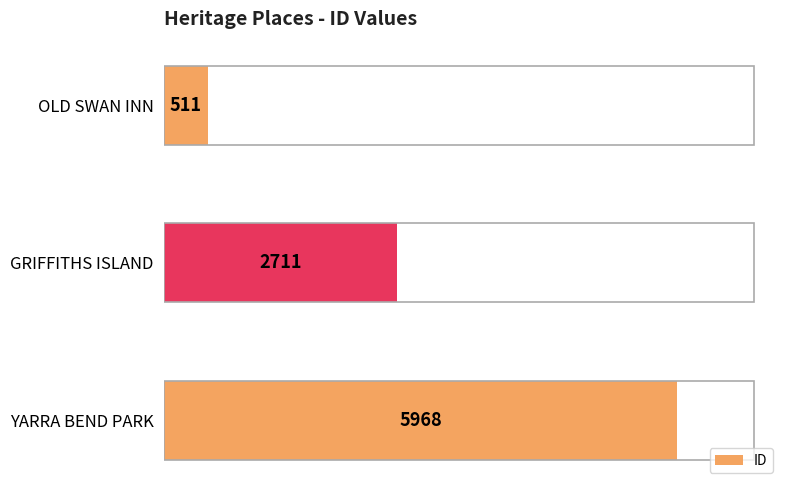

What is the sum of the values at OLD SWAN INN and YARRA BEND PARK?

6479